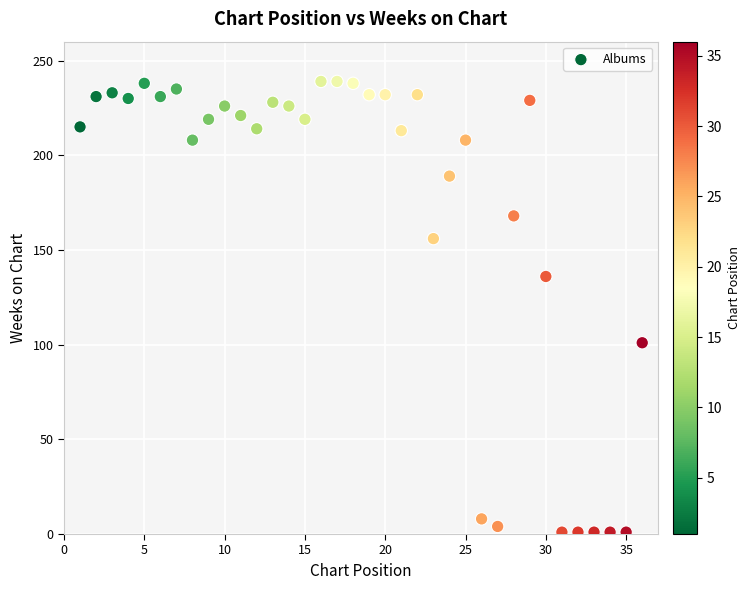

What Y value in the scatter plot is closest to 120?

136